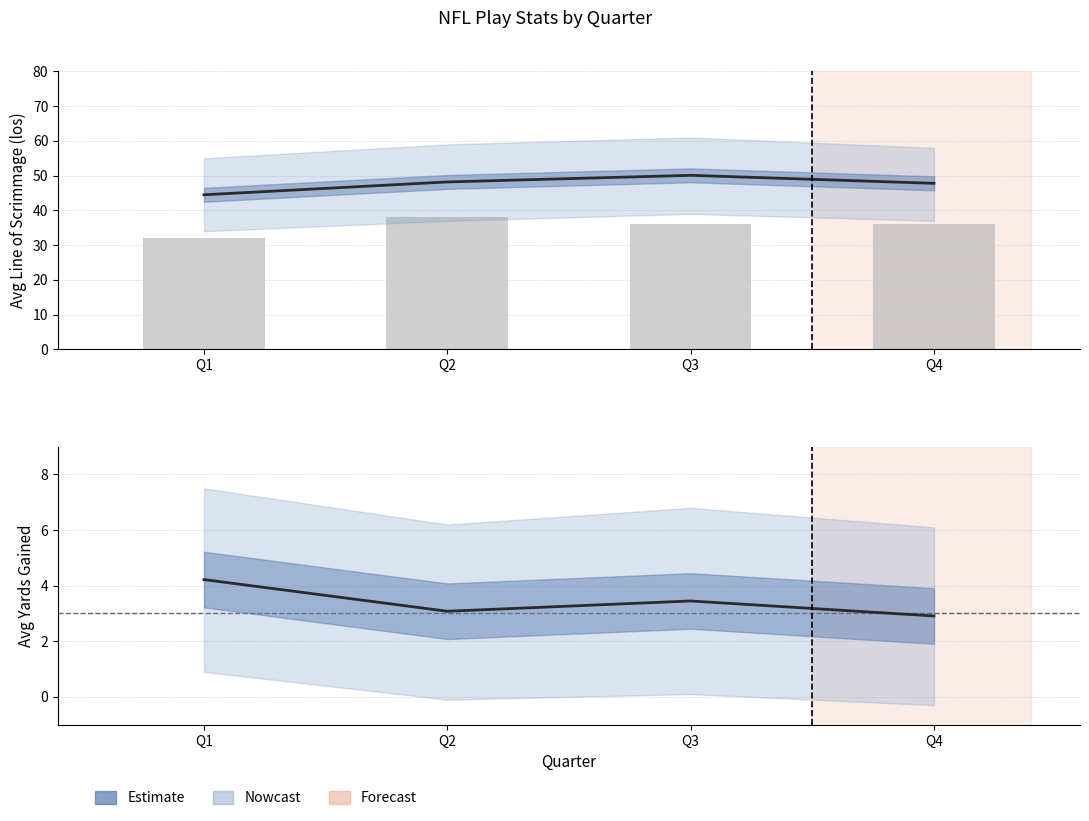

Reading left to right, list all the values displayed in this chart.

Estimate (LOS): 44.5	48.2	50.1	47.8
Play count: 32.0	38.0	36.0	36.0
Estimate (Yards): 4.2	3.1	3.5	2.9